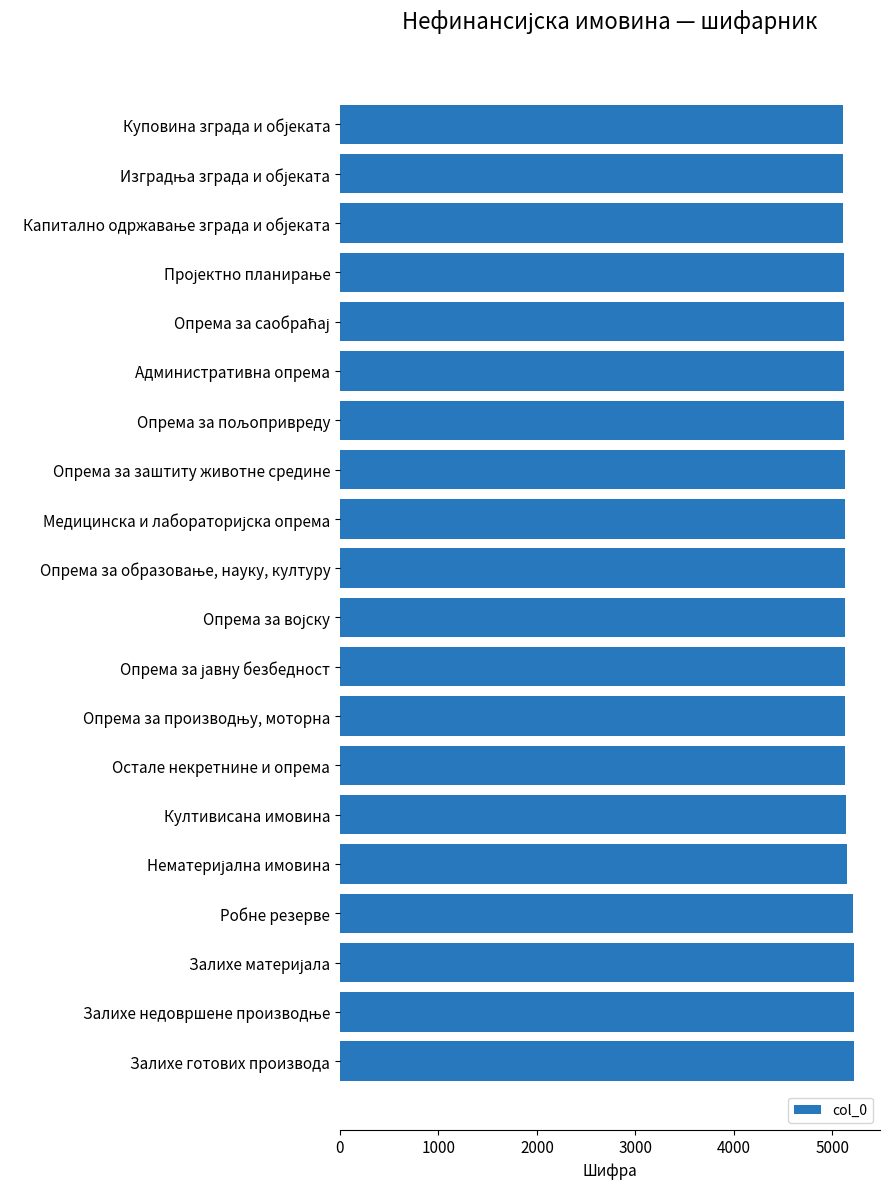

Is it true that the value at Опрема за заштиту животне средине is 5124?

True